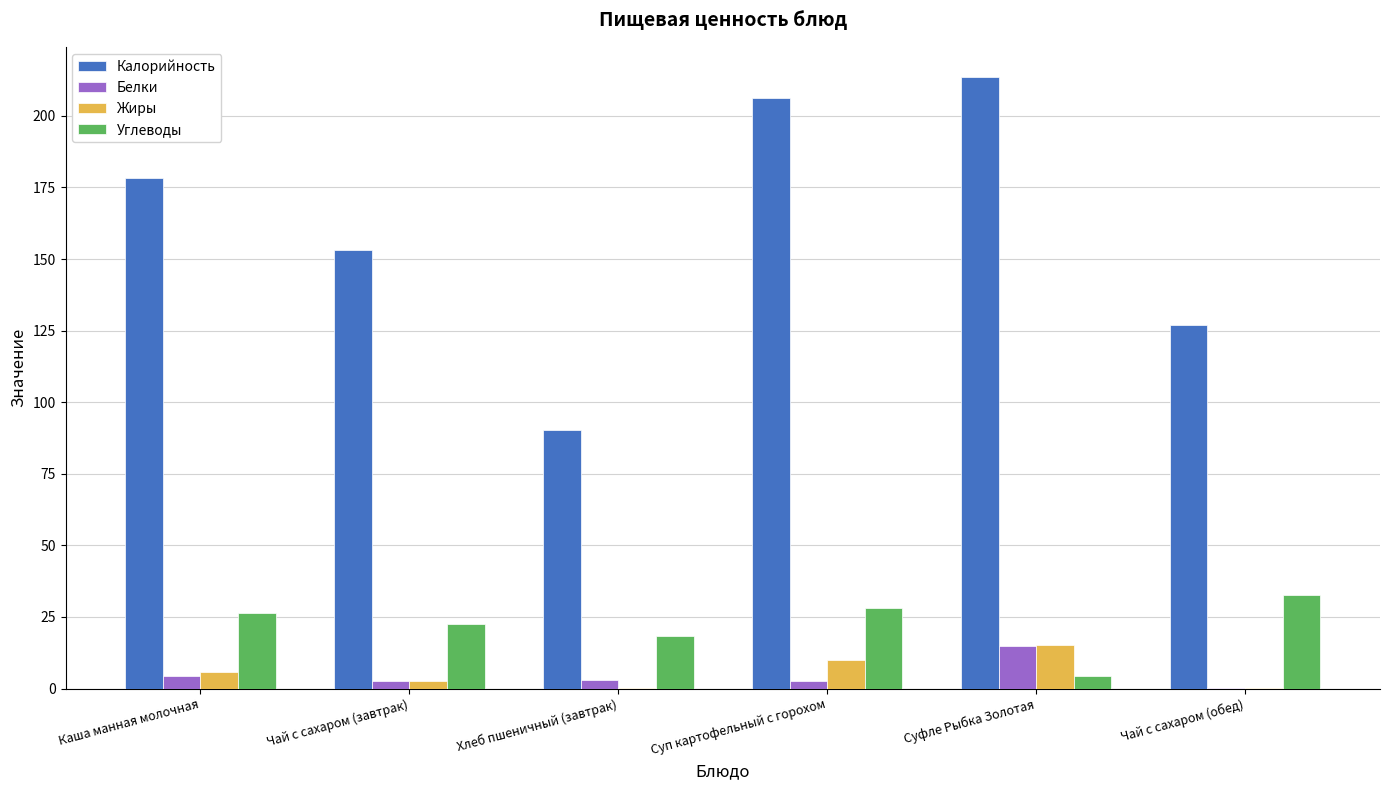

How many groups of bars are there?

6